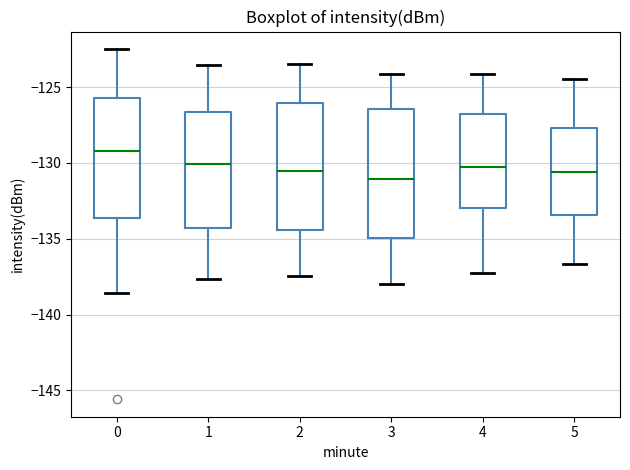

Which box's median line is the highest?

0